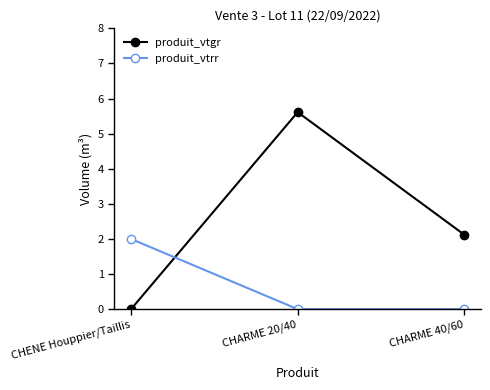

Is this an area chart (filled region under the line)?

No